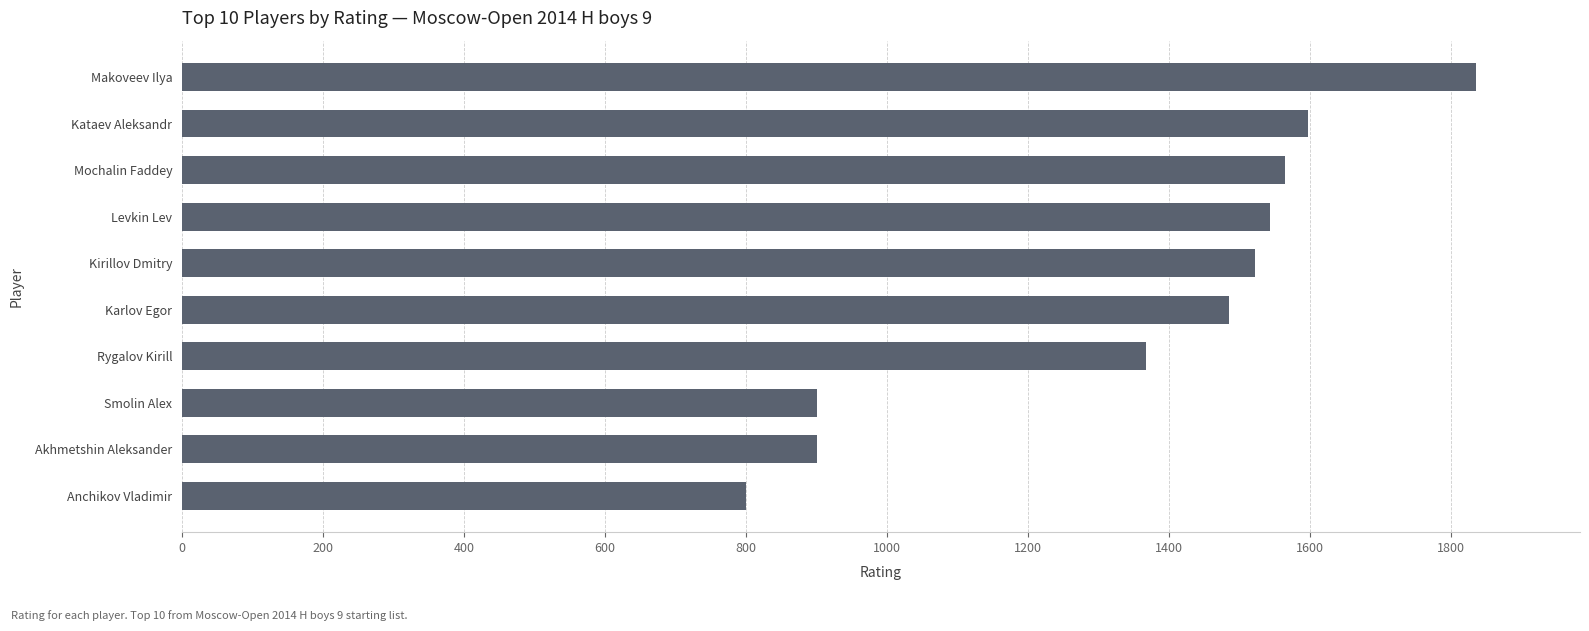

Reading bottom to top, transcribe all the data shown in this chart.

Anchikov Vladimir=800	Akhmetshin Aleksander=900	Smolin Alex=900	Rygalov Kirill=1367	Karlov Egor=1485	Kirillov Dmitry=1522	Levkin Lev=1543	Mochalin Faddey=1565	Kataev Aleksandr=1597	Makoveev Ilya=1836